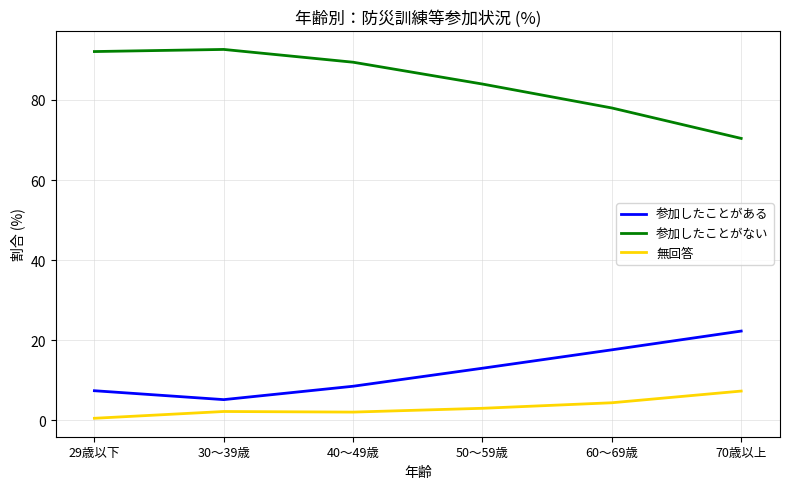

What position from the right is 50～59歳?

3